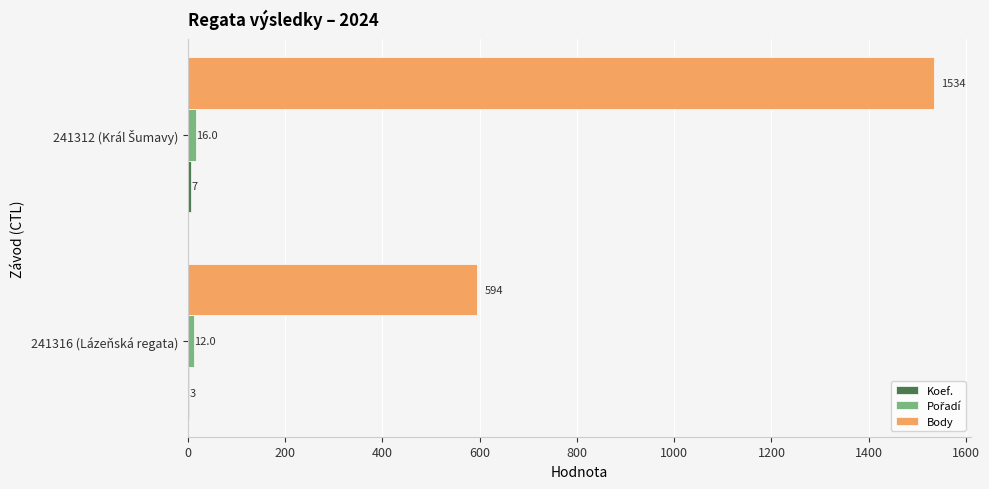

How many categories are shown in the chart?

2